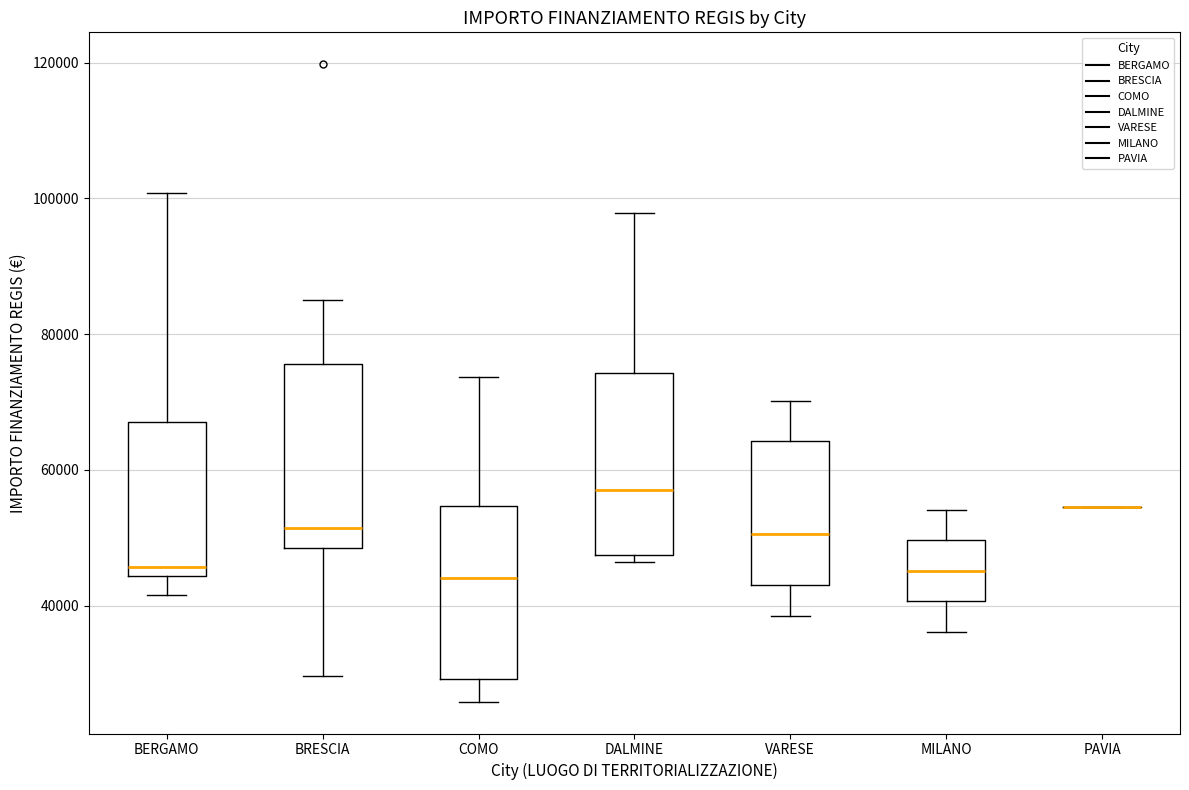

Reading left to right, read every box against the y-axis: the position of its median line, the range the box covers, and the ends of its whiskers. The values are not printed on the chart, so give them approximately, as read against the axis.

BERGAMO: median 46000, box 44000 to 68000, whiskers 42000 to 100000
BRESCIA: median 52000, box 48000 to 76000, whiskers 30000 to 84000
COMO: median 44000, box 30000 to 54000, whiskers 26000 to 74000
DALMINE: median 58000, box 48000 to 74000, whiskers 46000 to 98000
VARESE: median 50000, box 44000 to 64000, whiskers 38000 to 70000
MILANO: median 46000, box 40000 to 50000, whiskers 36000 to 54000
PAVIA: box collapsed to a line at 54000, whiskers 54000 to 54000